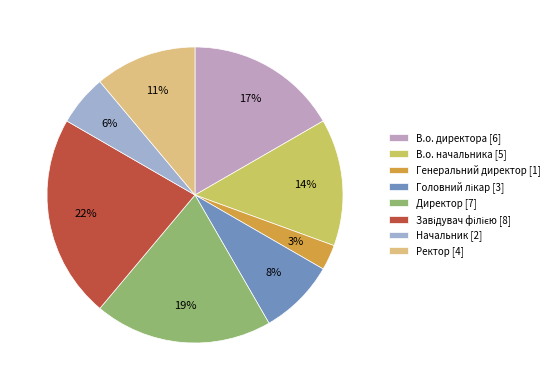

How many segments does this pie chart have?

8